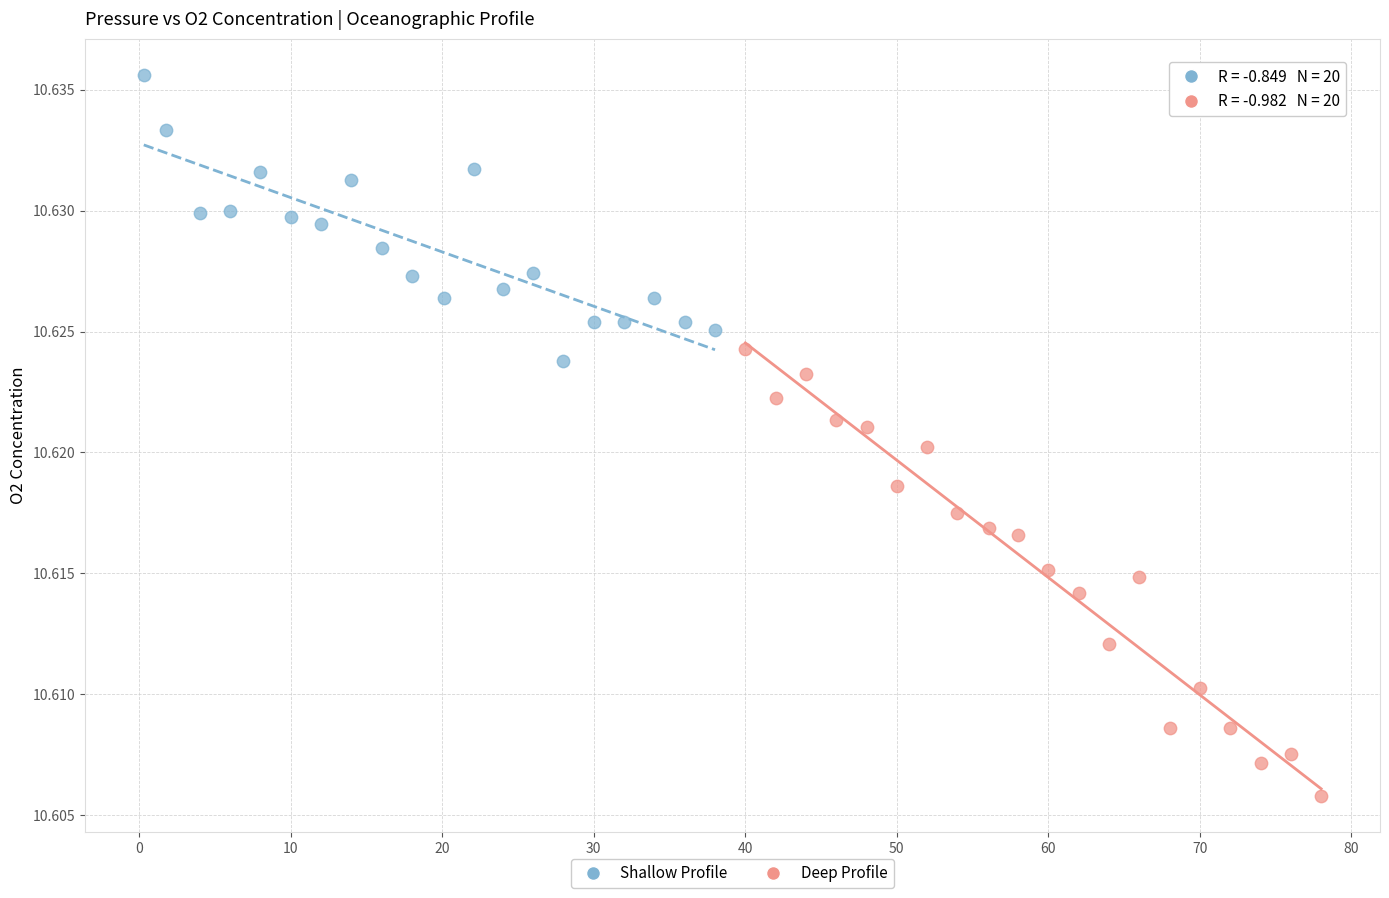

Which series contains the lowest Y value?

Deep Profile